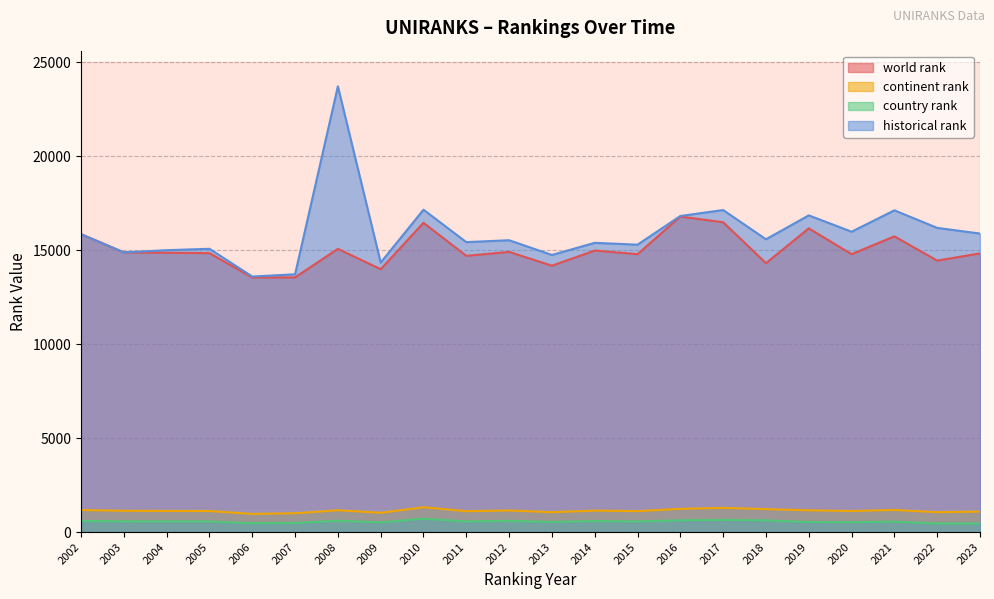

What are all the series names shown in the legend?

world rank, continent rank, country rank, historical rank